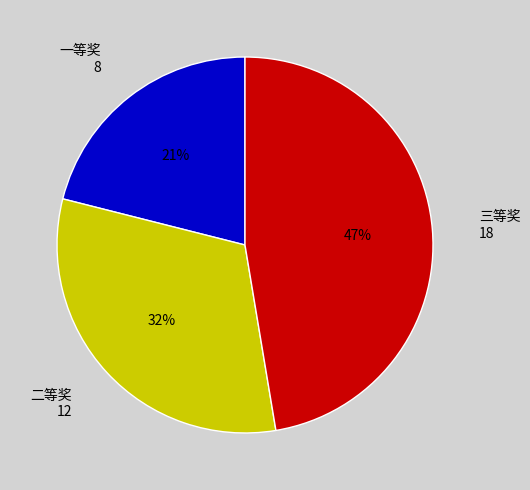

Which has a higher value, 三等奖 or 二等奖?

三等奖